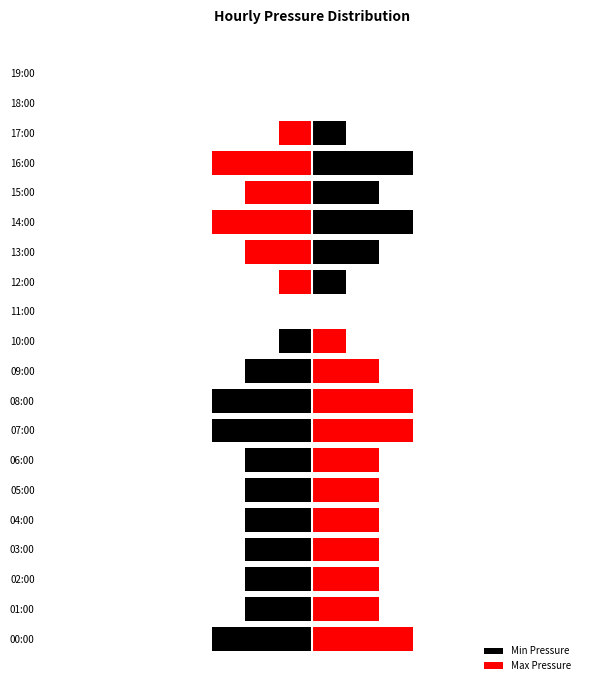

Which series changed the most between 12:00 and 16:00?

Min Pressure